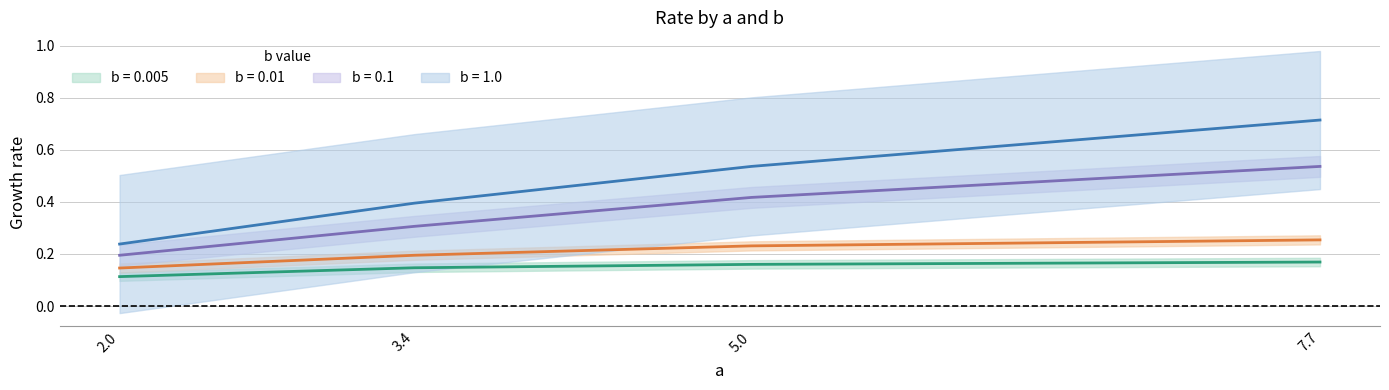

Which series has the widest spread of values?

b=1